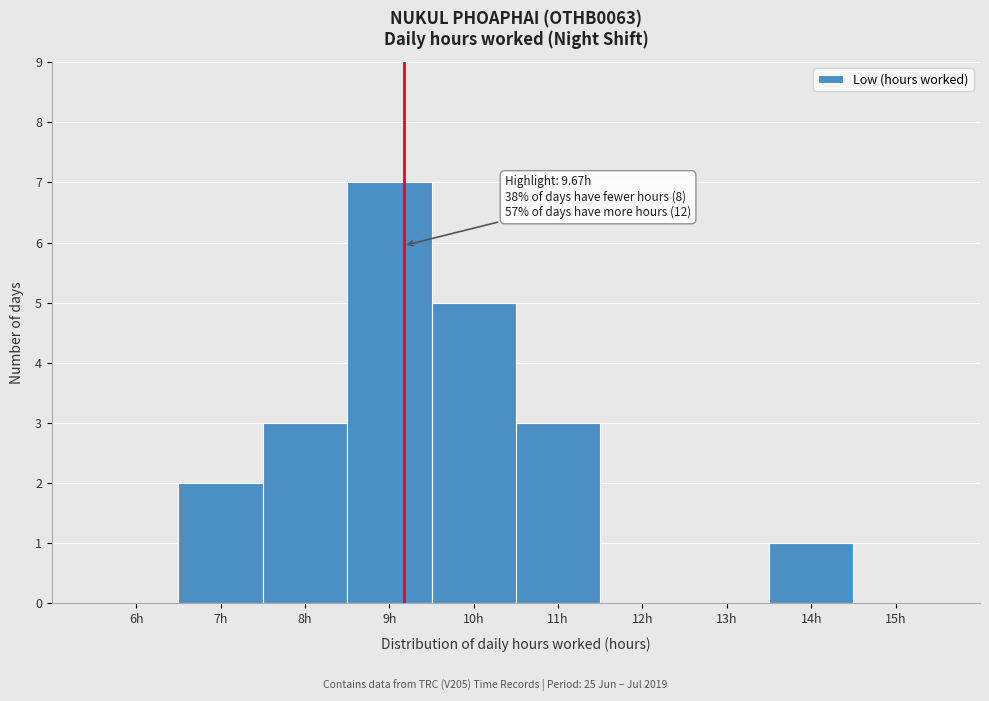

Reading left to right, list all the values displayed in this chart.

6h=0	7h=2	8h=3	9h=7	10h=5	11h=3	12h=0	13h=0	14h=1	15h=0